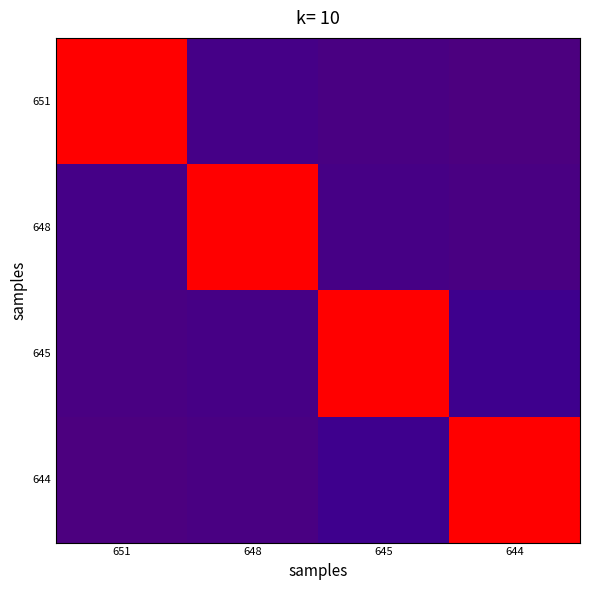

Reading left to right, what are all the values shown in this chart?

651: 651=32.4	648=1.8	645=1.4	644=1.1
648: 651=1.8	648=32.4	645=1.6	644=1.4
645: 651=1.4	648=1.6	645=32.4	644=2.3
644: 651=1.1	648=1.4	645=2.3	644=32.4